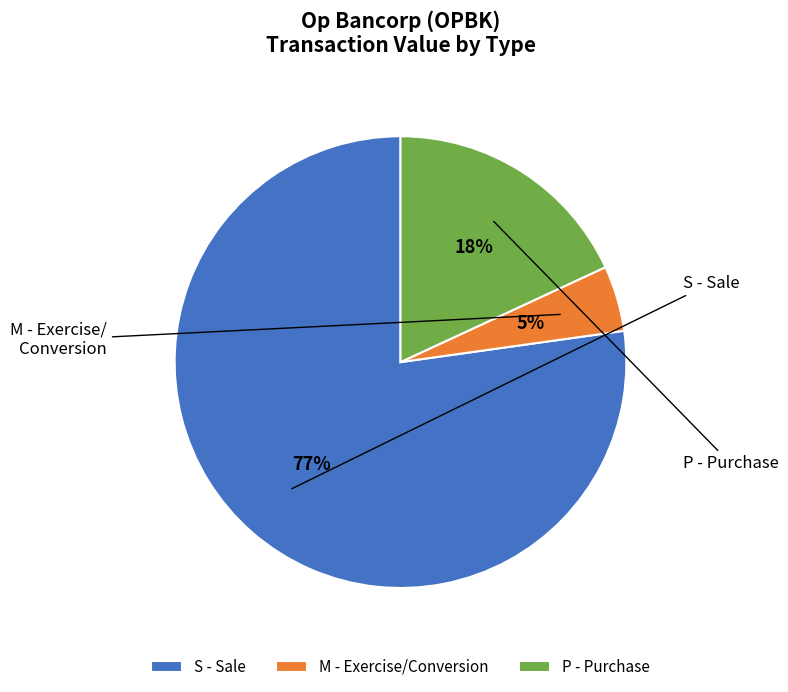

Combined, do M - Exercise/Conversion and S - Sale account for over 50%?

Yes